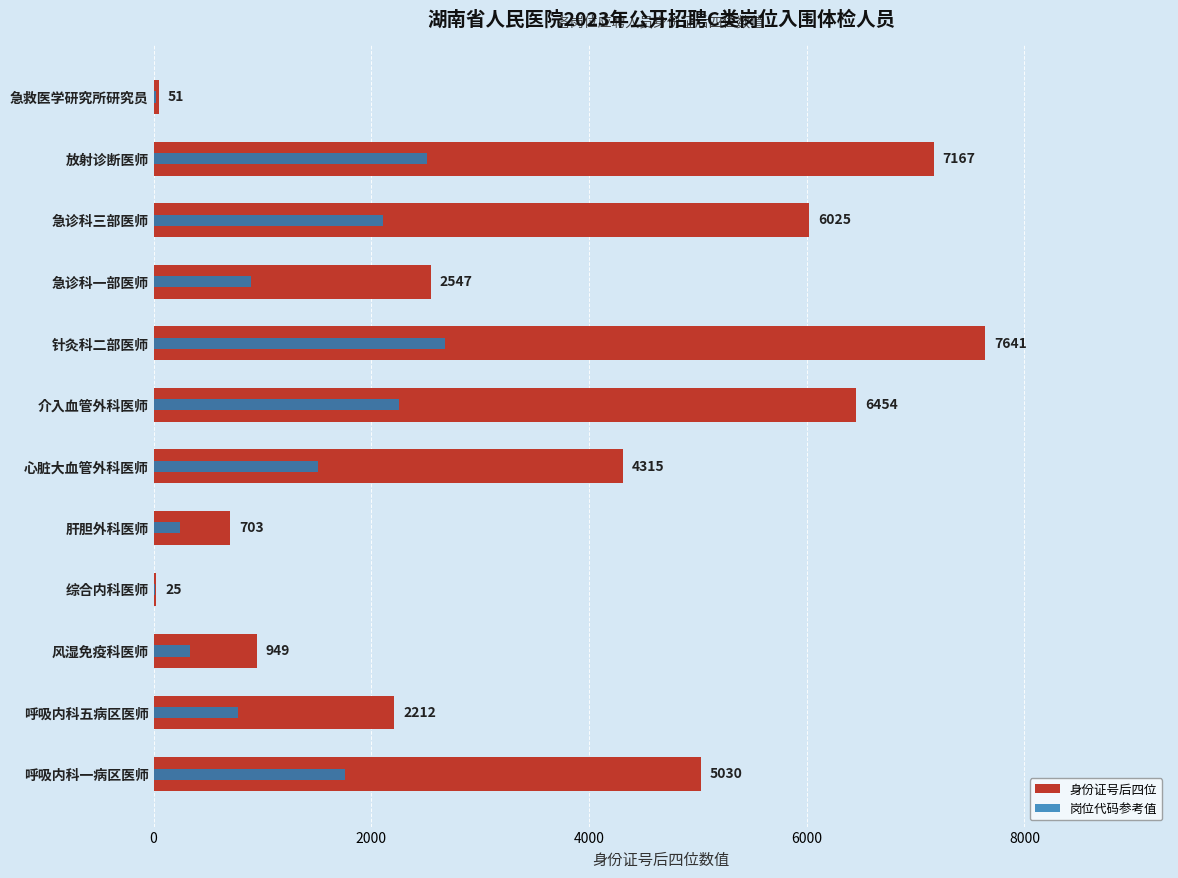

What position from the left is 风湿免疫科医师?

3